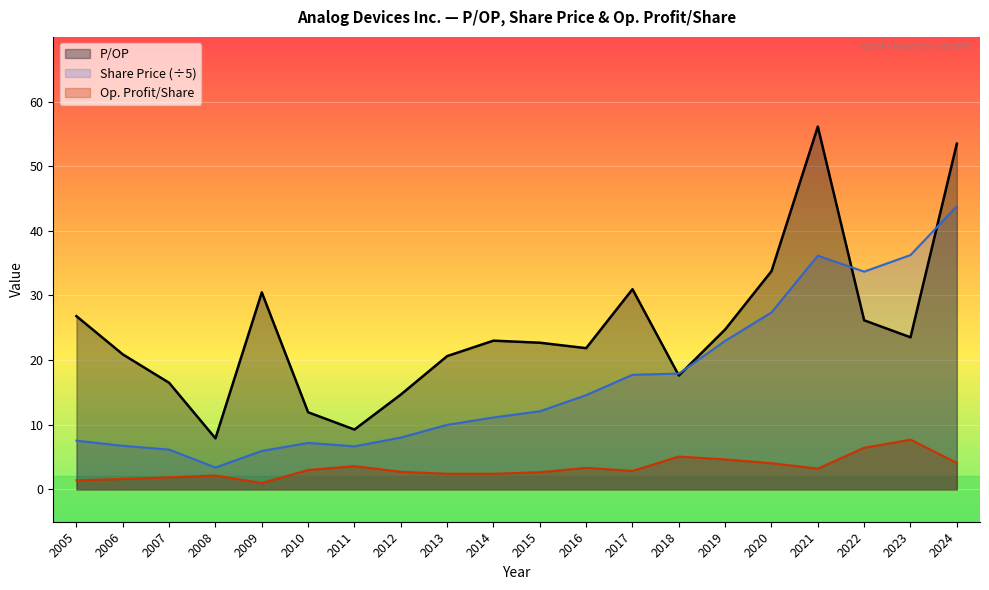

Which has a higher value, 2015 or 2010?

2015